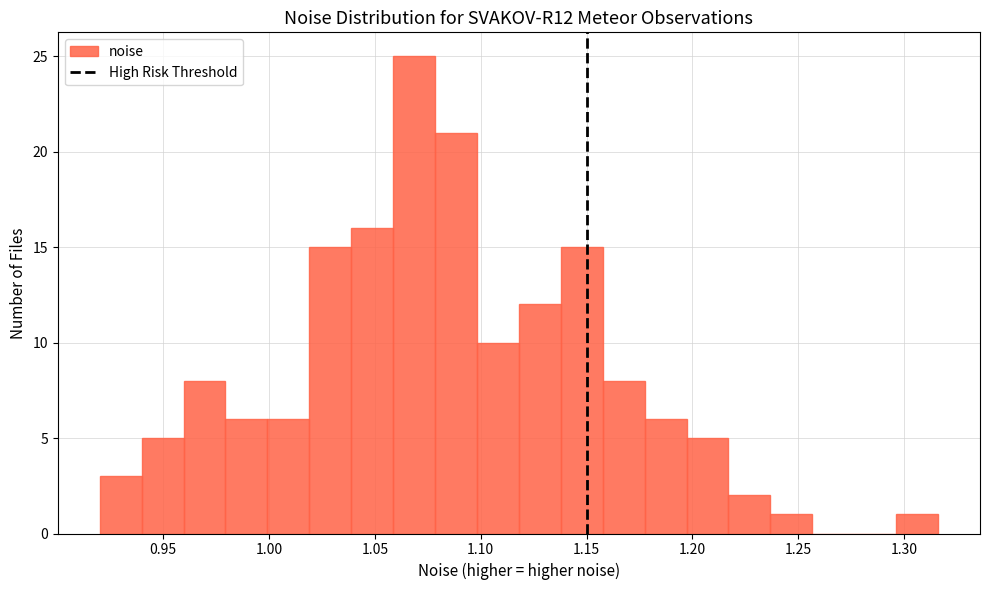

Around what value on the x-axis is the tallest bar? Give the approximate position of its centre, as read against the axis.

1.070